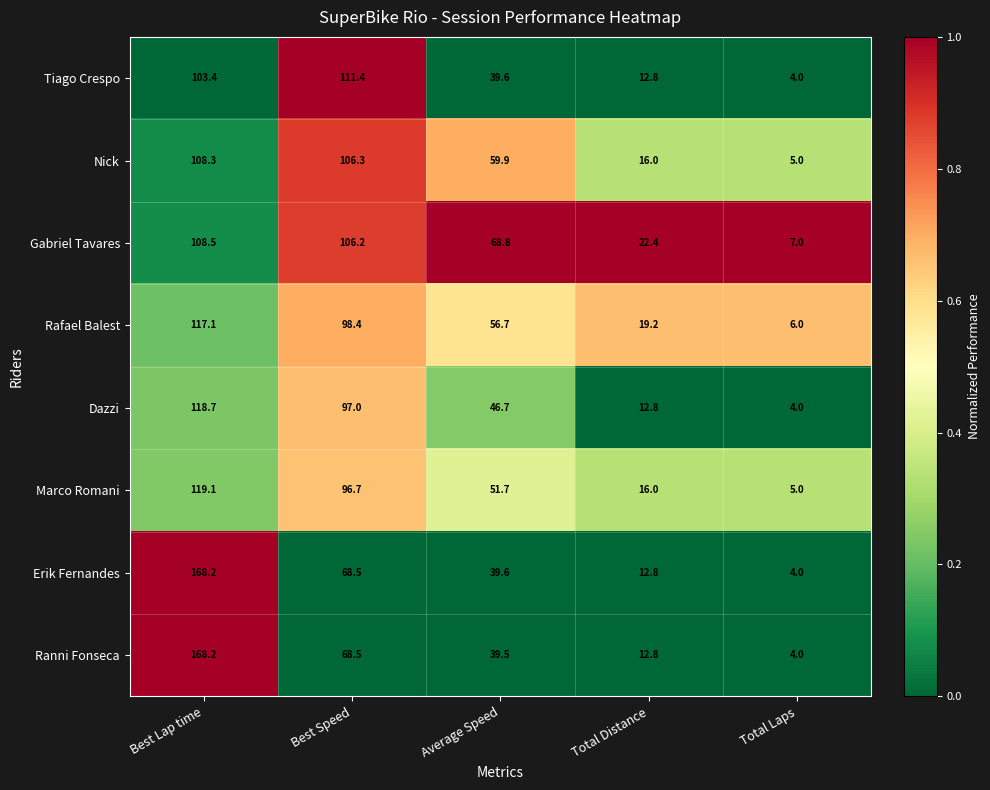

What is the greatest value displayed?

168.2